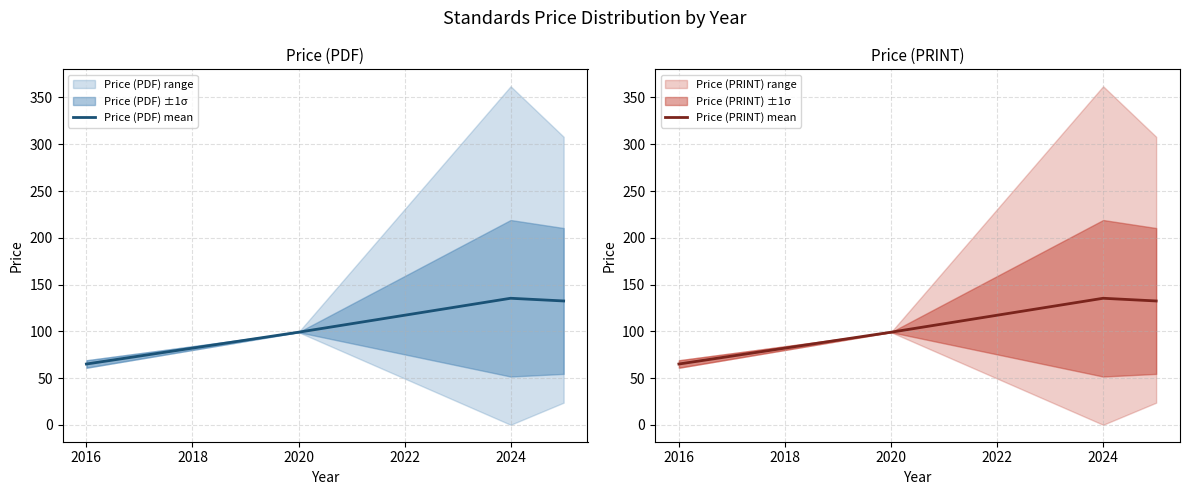

Reading left to right, extract all data points from this chart.

Price (PDF) mean: 65.0	99.0	135.3	132.4
Price (PRINT) mean: 65.0	99.0	135.3	132.4